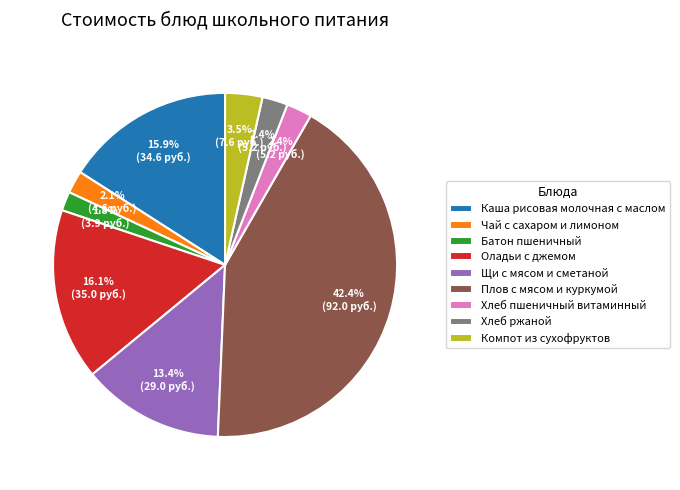

To the nearest percent, what portion does Каша рисовая молочная с маслом represent?

16%